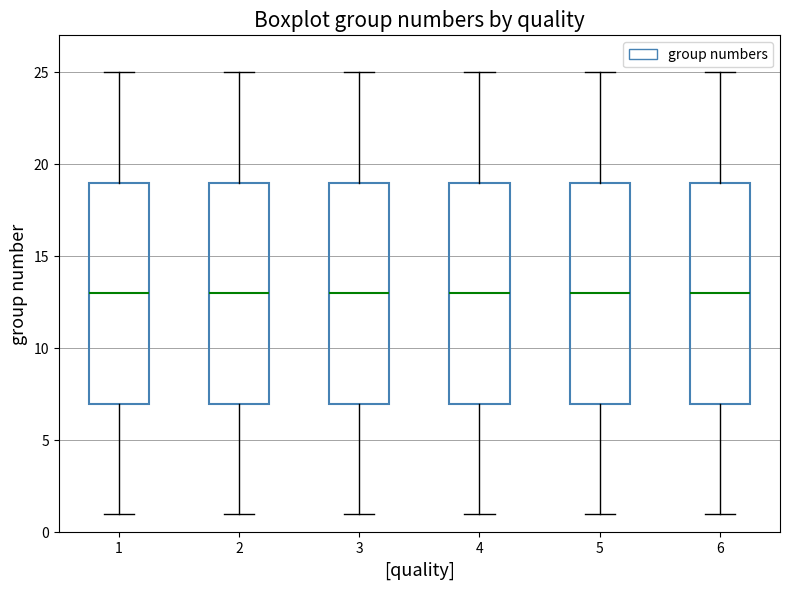

Where does the median line of the box at x = 5 sit on the y-axis? The values are not printed on the chart, so give them approximately, as read against the axis.

13